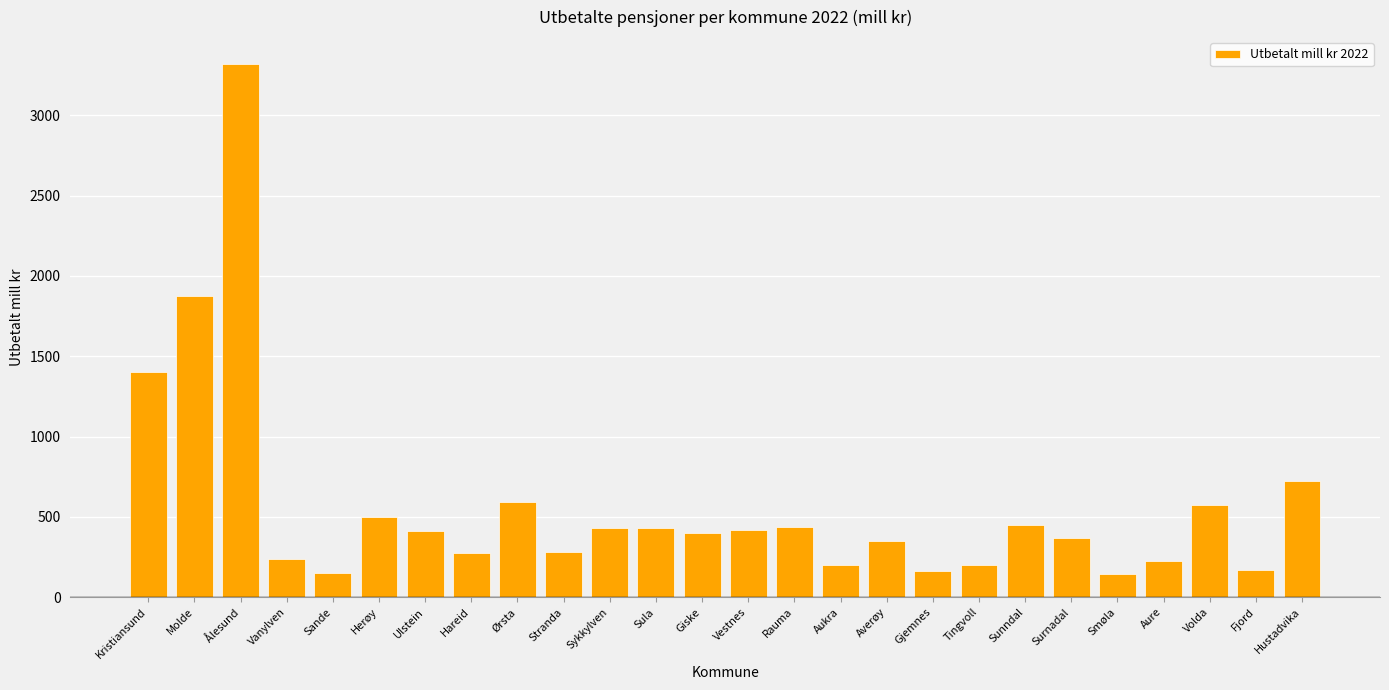

What is the label of the 21st bar from the left?

Surnadal